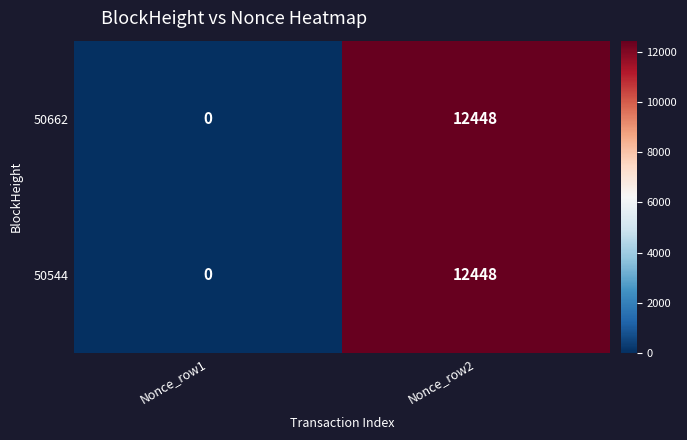

Is it true that 50544 equals 12448 at Nonce_row2?

True